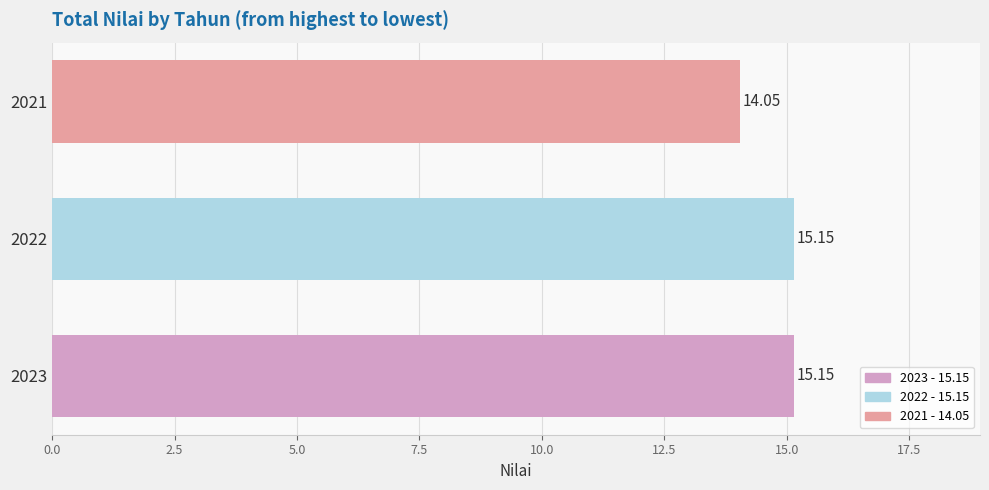

What is the maximum value shown in the chart?

15.2